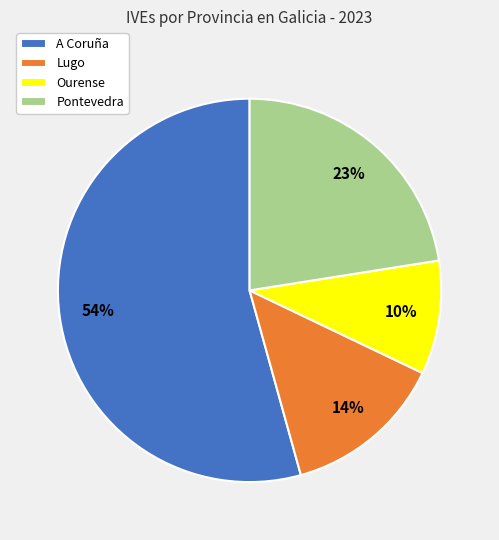

Which has a higher value, A Coruña or Ourense?

A Coruña